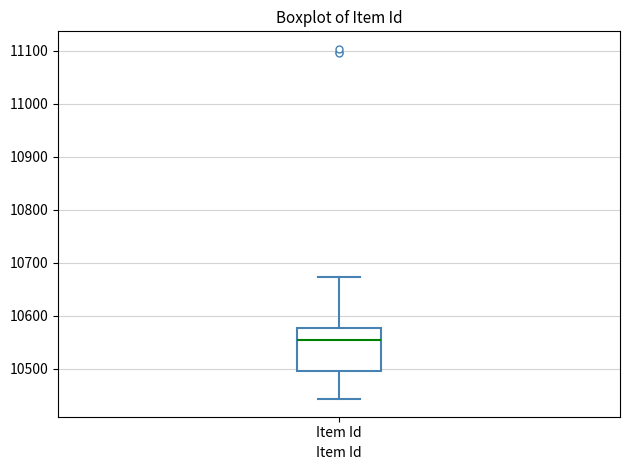

Where does the lower whisker of the box for Item Id end on the y-axis? The values are not printed on the chart, so give them approximately, as read against the axis.

10440